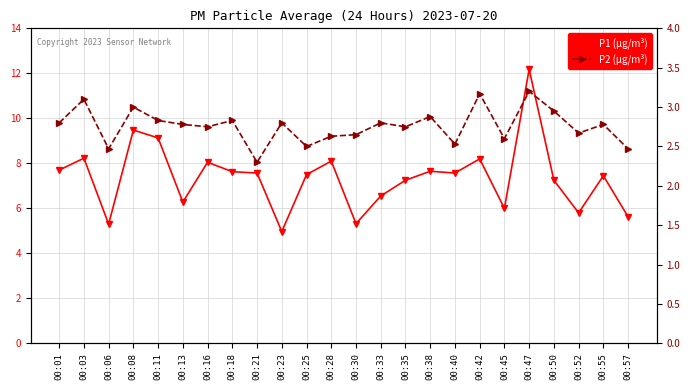

What is the maximum value shown in the chart?

12.2